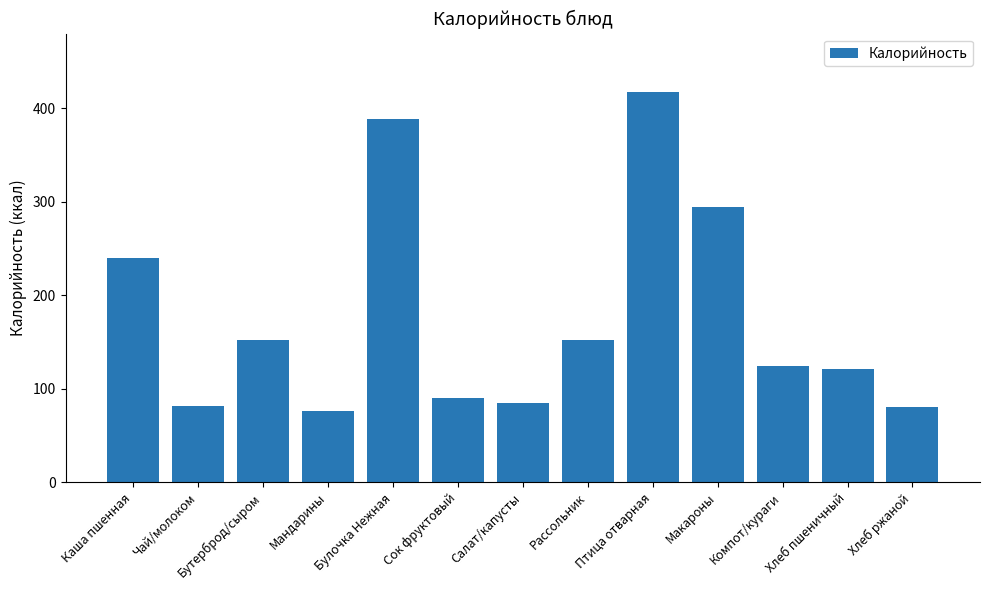

What position from the right is Булочка Нежная?

9